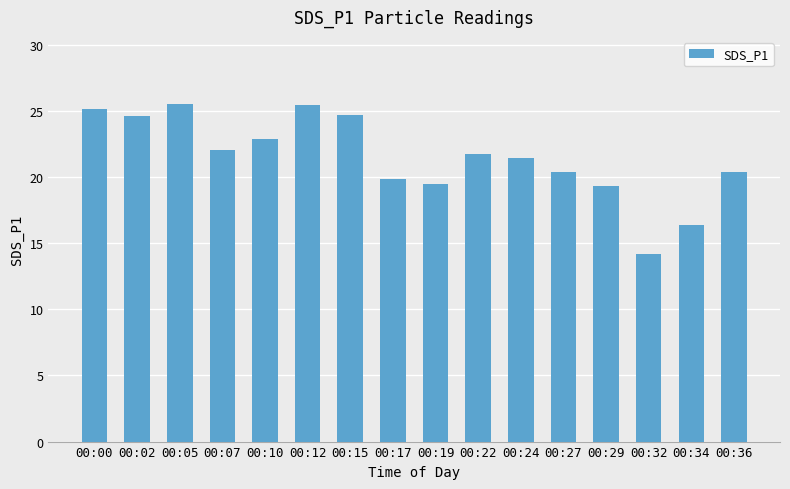

What is the sum of the values at 00:12 and 00:29?

44.8